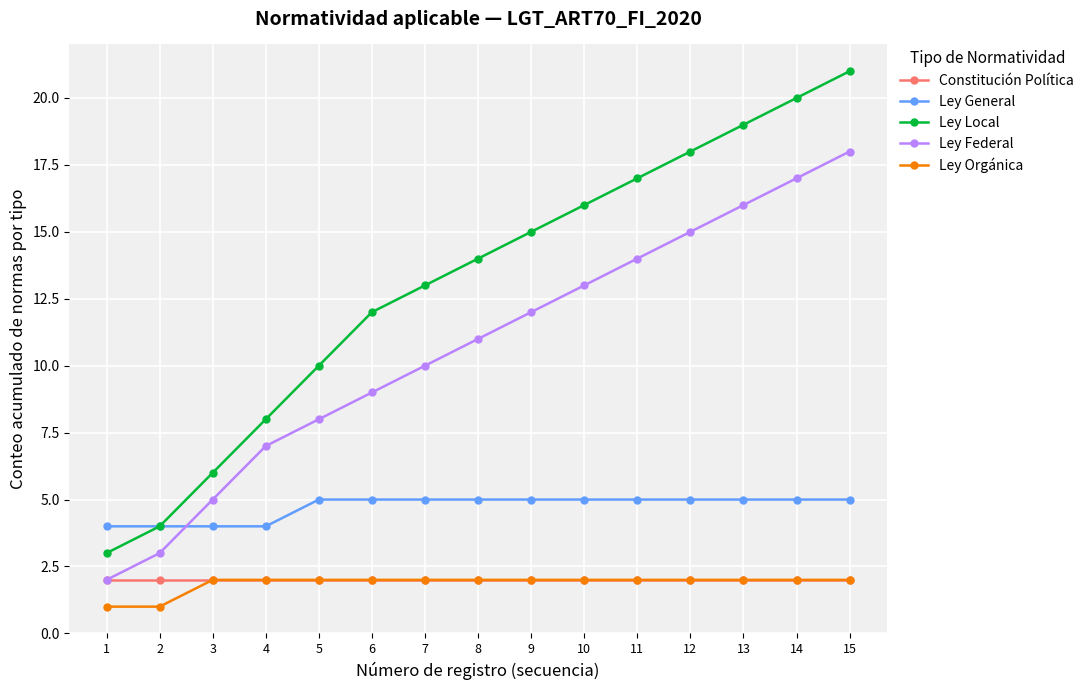

Is the value of Ley General at 10 greater than the value of Ley Local at 9?

No